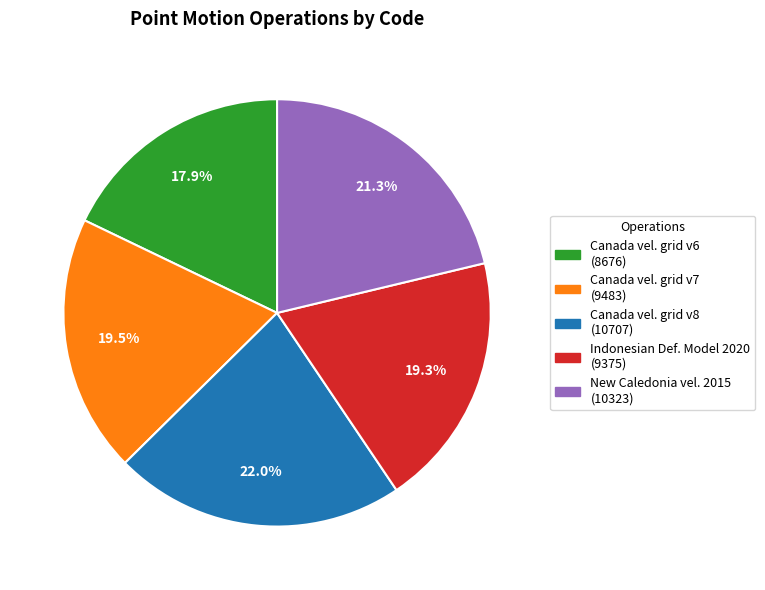

Is there any slice that represents more than half of the pie?

No